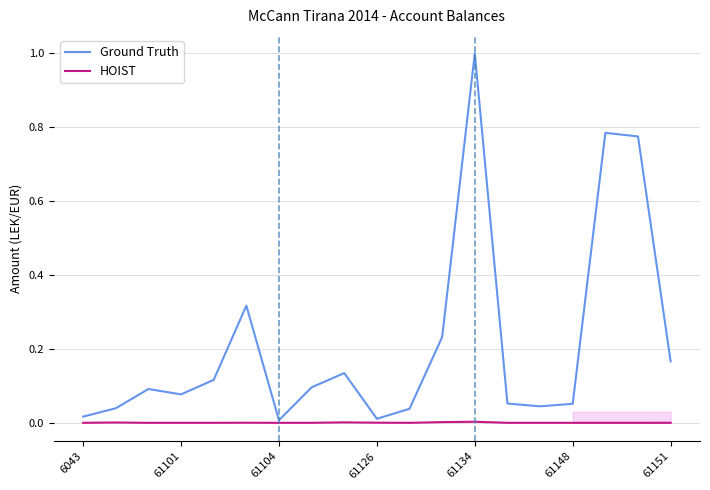

What is the difference between the second highest and second lowest values in the Ground Truth series?

0.8